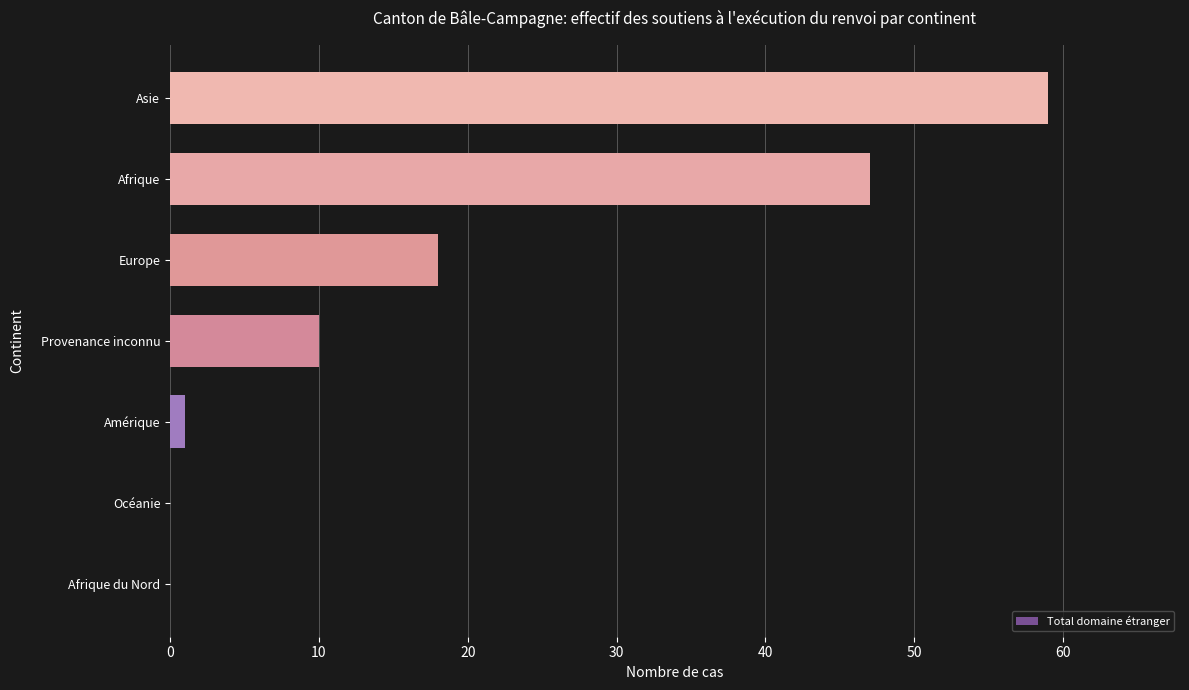

Where is the data nearest to the value 29?

Europe